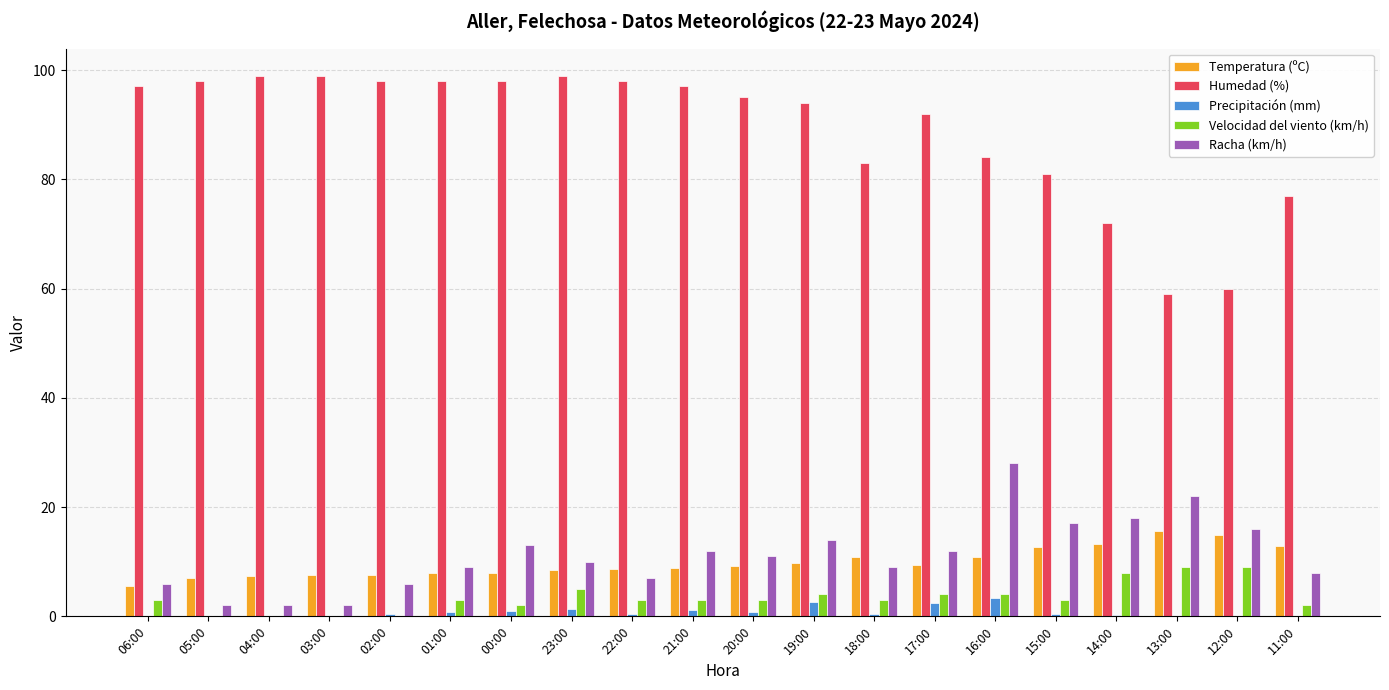

Which series has the largest range (max minus min)?

Humedad (%)